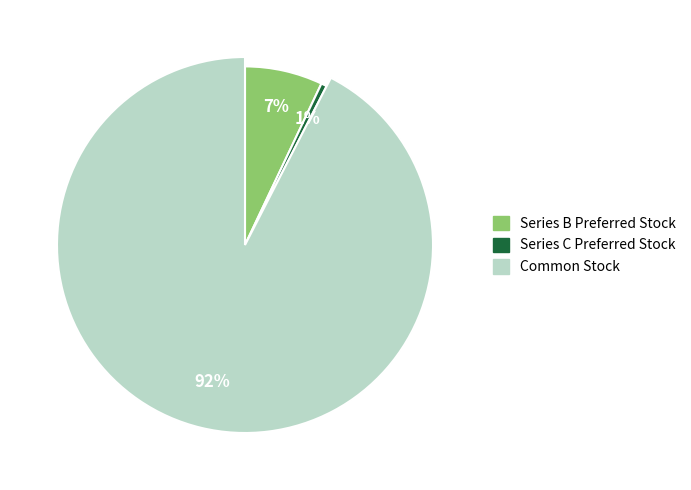

How many slices are in this pie chart?

3